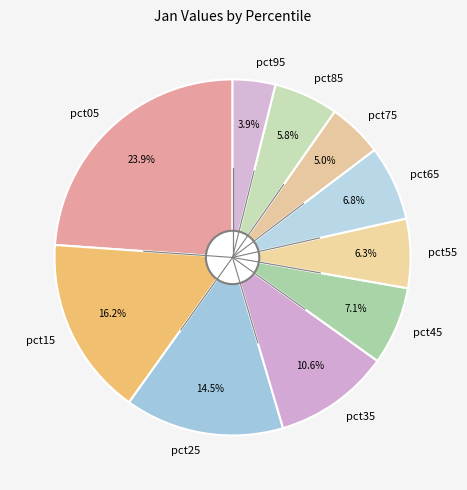

Combined, what portion of the pie is pct45 and pct05?

31.0%